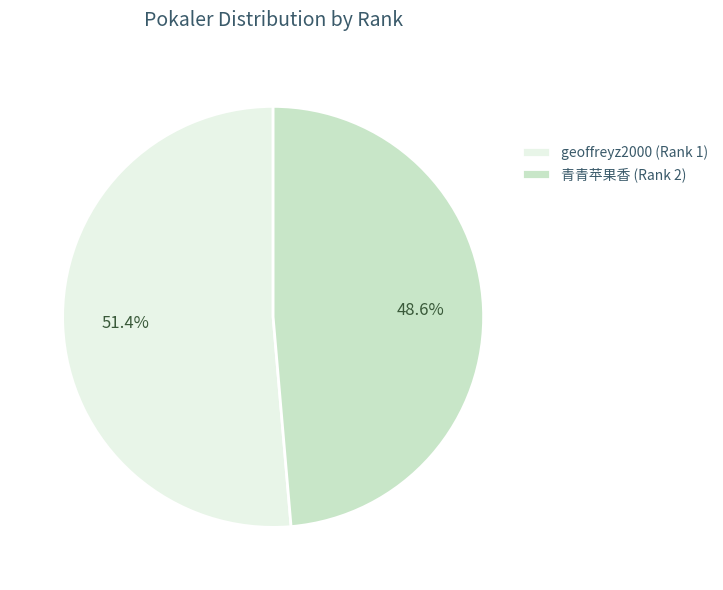

What percentage is NOT represented by 青青苹果香 (Rank 2)?

51.4%